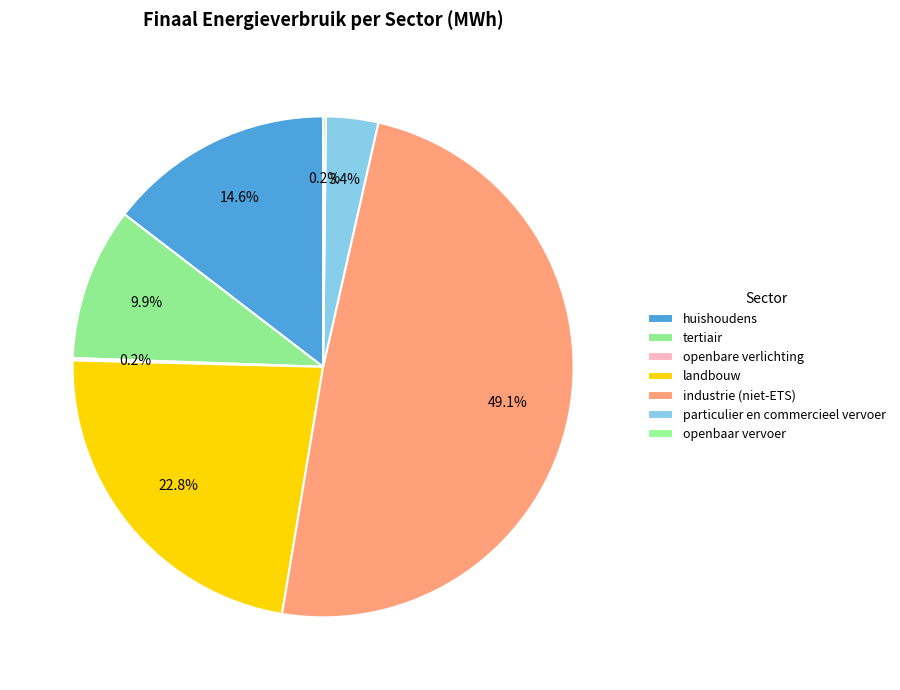

True or false: landbouw accounts for 23% of the total.

True